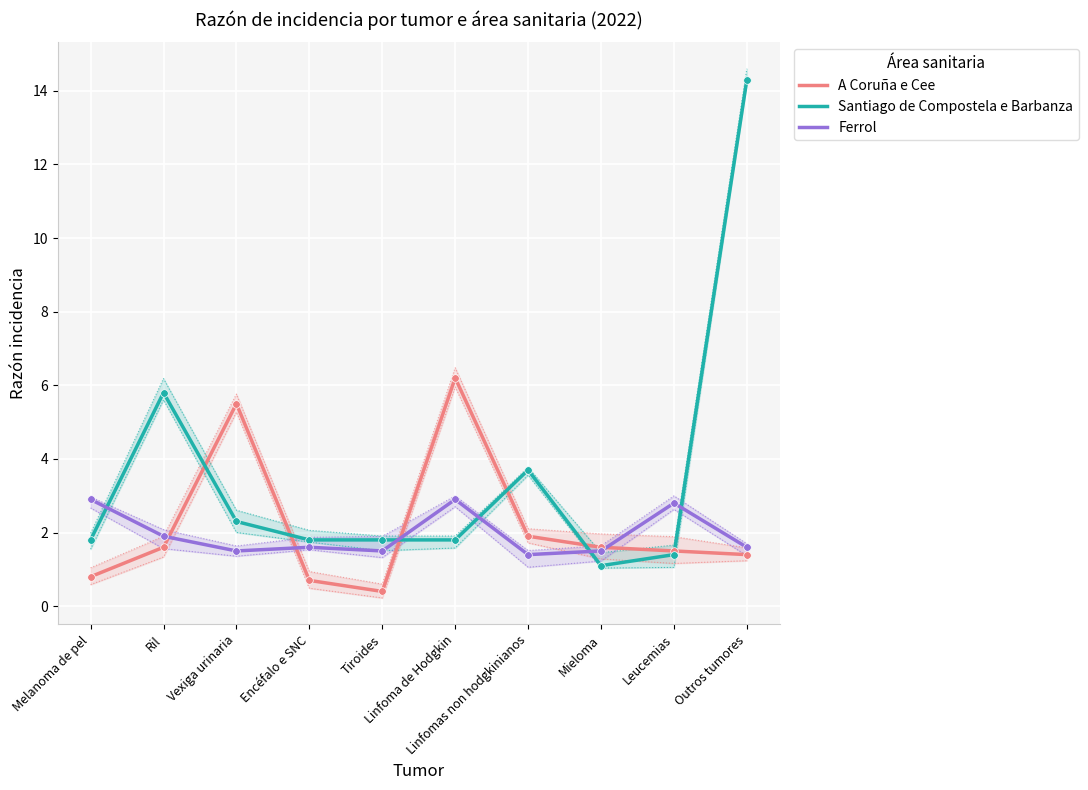

What is the total value across all series at Leucemias?

5.7